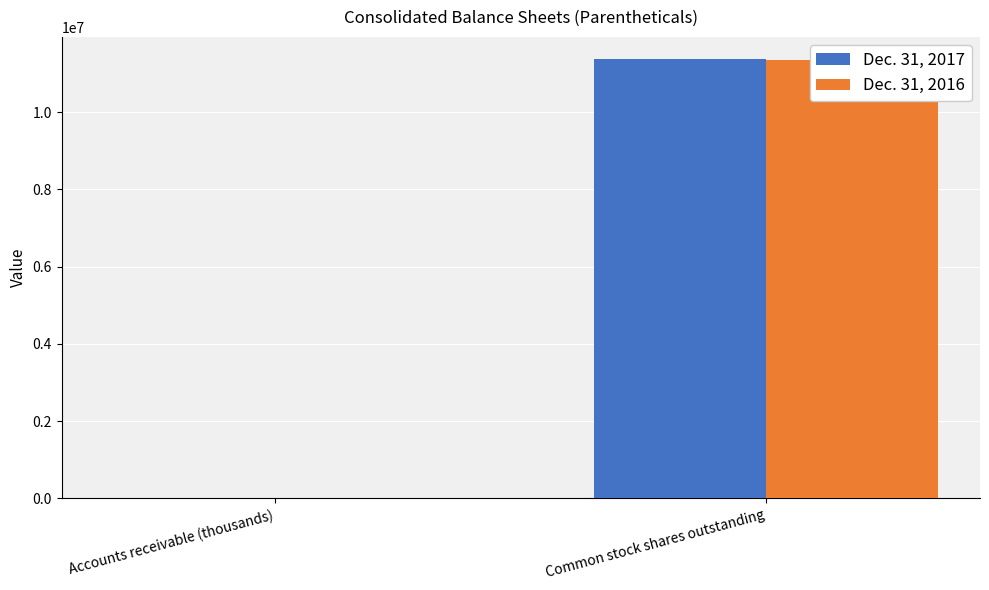

What position from the left is Common stock shares outstanding?

2